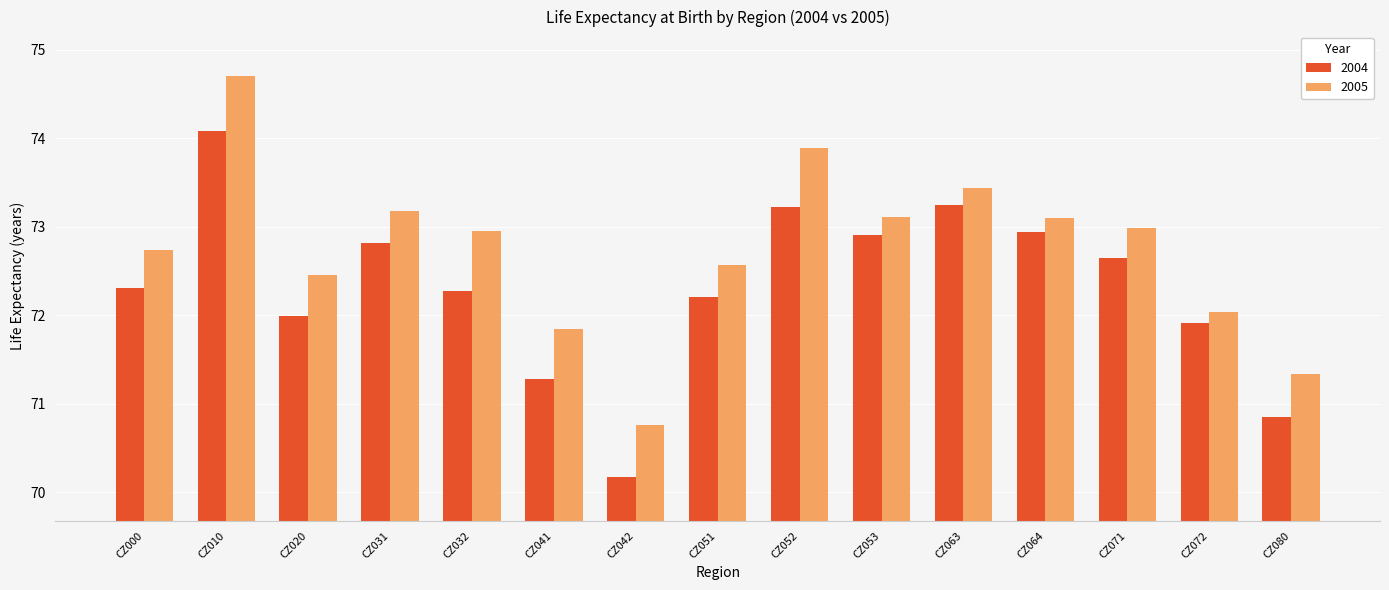

What is the spread (max minus min) of values at CZ042?

0.6